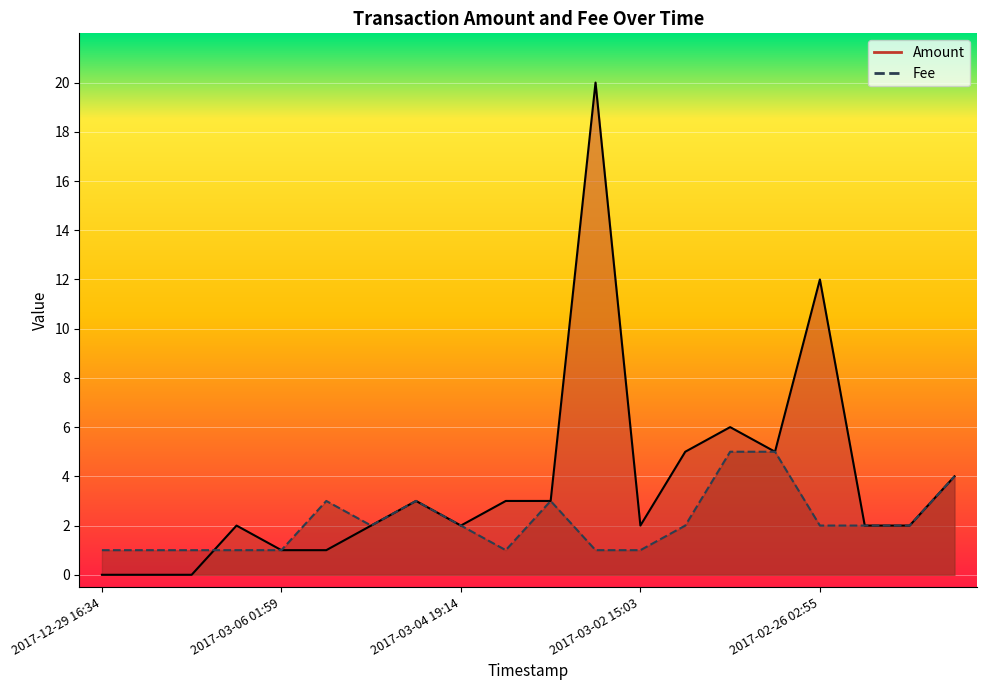

How many intersections are there between Fee and Amount?

1